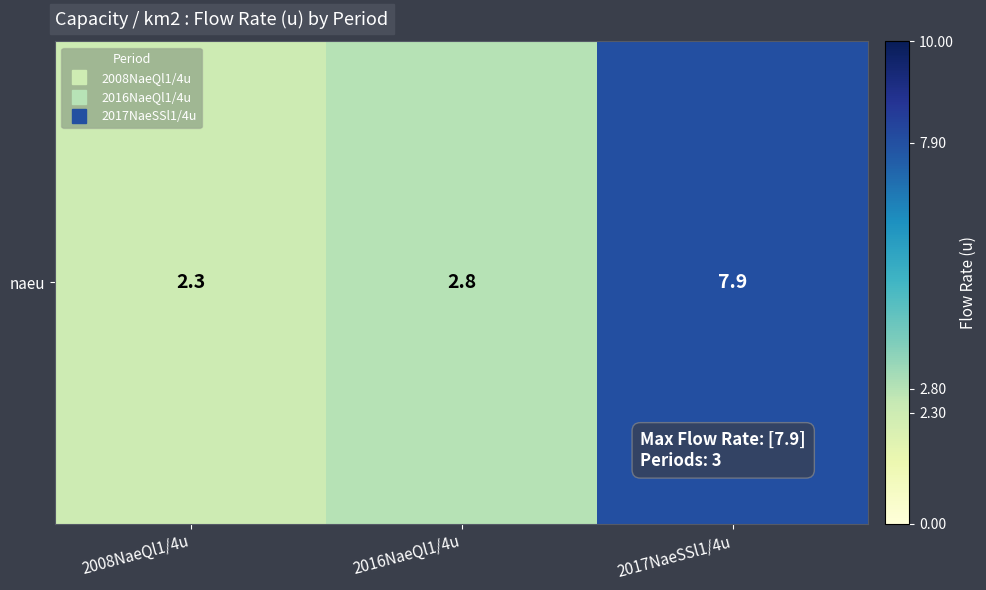

List the labels in order of value, largest first.

2017NaeSSl1/4u, 2016NaeQl1/4u, 2008NaeQl1/4u